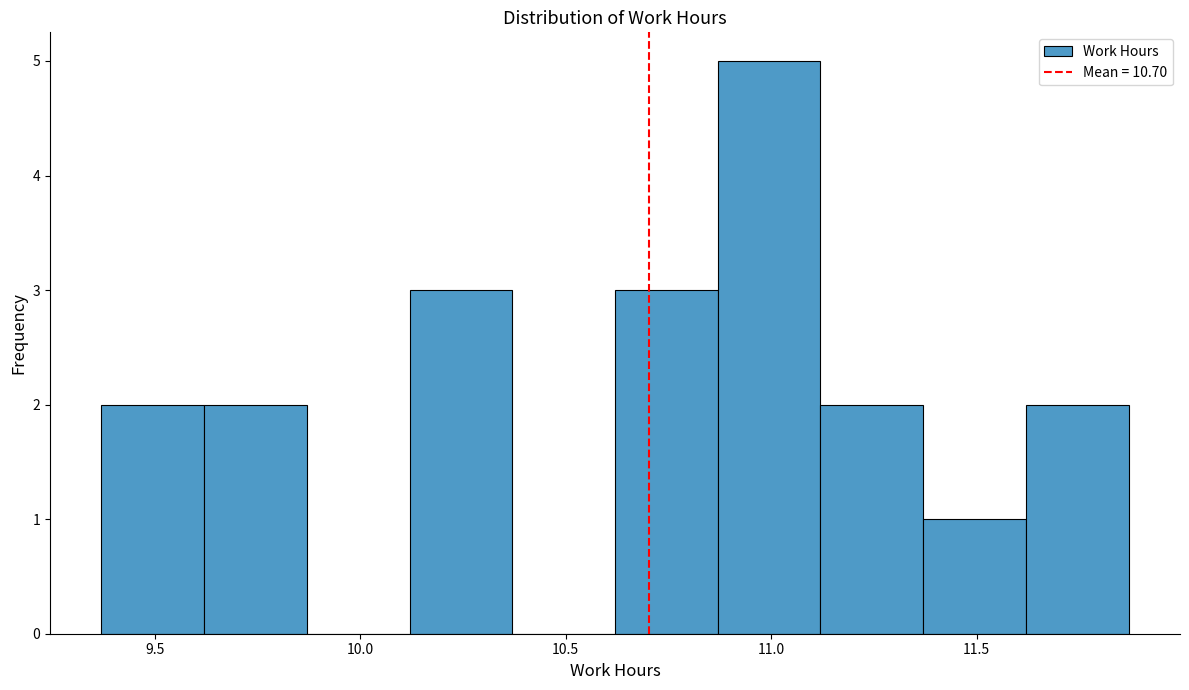

Which range on the x-axis has the tallest bar?

10.87 to 11.12